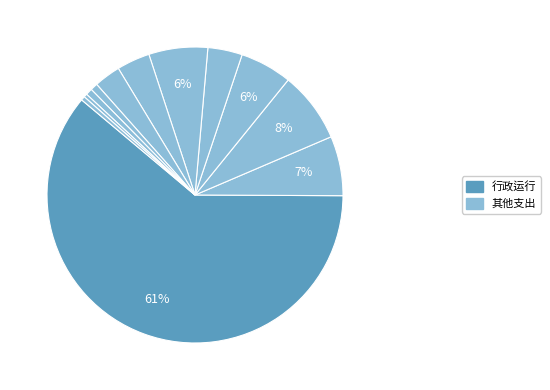

How many slices are in this pie chart?

12